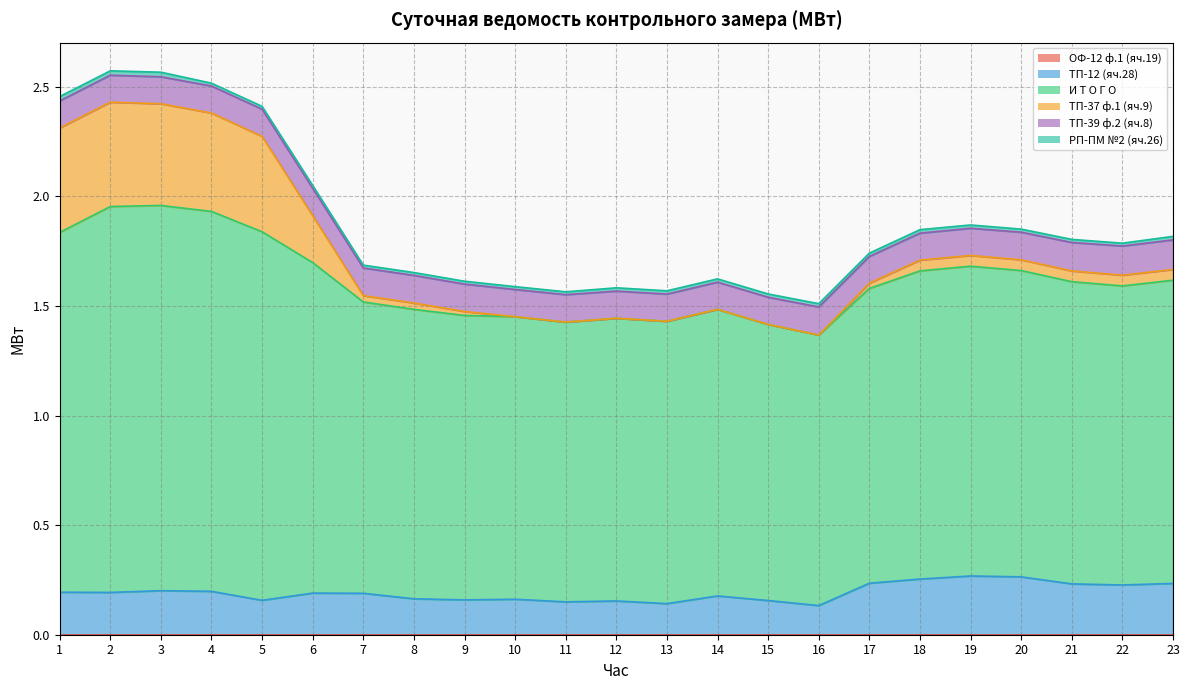

How many lines are shown in the chart?

6